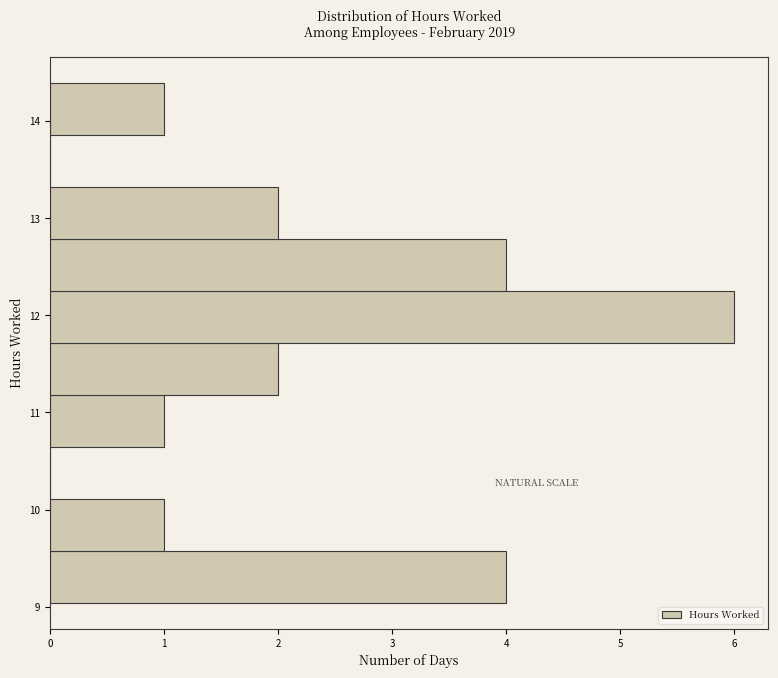

Reading bottom to top, transcribe this chart: for each bar, give the range it covers on the y-axis and its length. Neither the bar edges nor the lengths are printed on the chart, so give them approximately, as read against the axes.

9.0 to 9.6: 4
9.6 to 10.1: 1
10.1 to 10.6: 0
10.6 to 11.2: 1
11.2 to 11.7: 2
11.7 to 12.3: 6
12.3 to 12.8: 4
12.8 to 13.3: 2
13.3 to 13.9: 0
13.9 to 14.4: 1